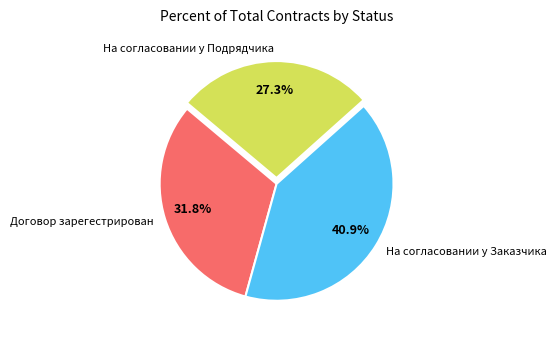

Which category has the smallest portion of the pie?

На согласовании у Подрядчика